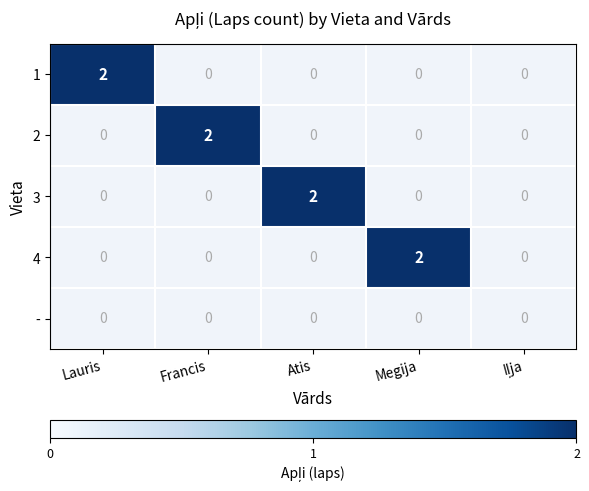

Reading right to left, what are all the values shown in this chart?

1: 0	0	0	0	2
2: 0	0	0	2	0
3: 0	0	2	0	0
4: 0	2	0	0	0
-: 0	0	0	0	0